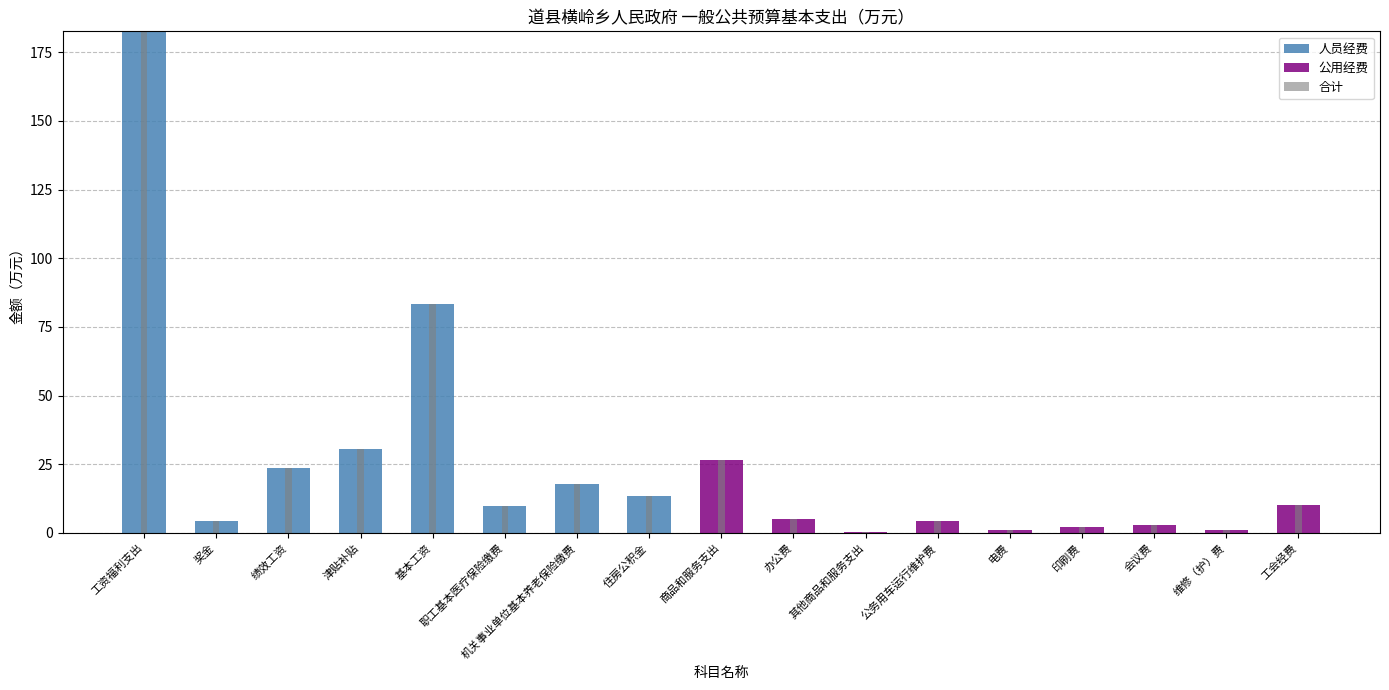

Which category has the highest value in the 公用经费 series?

商品和服务支出